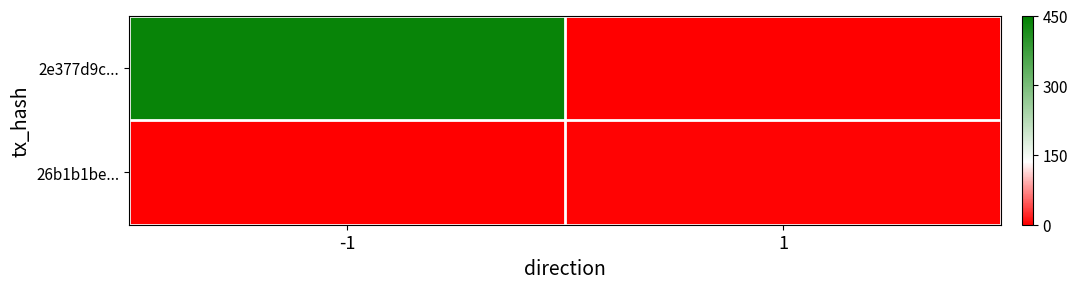

What is the total value across all series at -1?

439